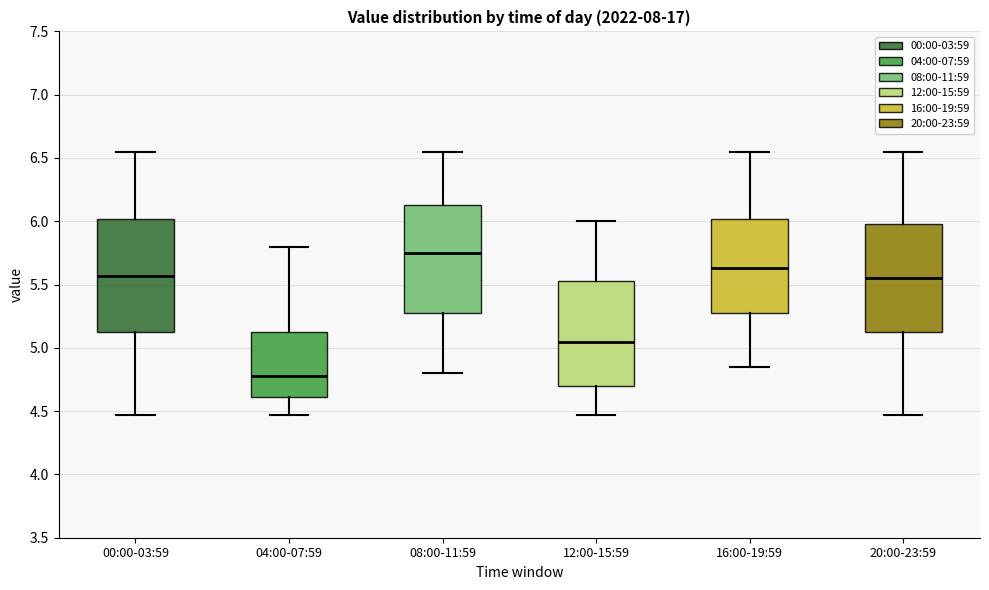

Reading left to right, read every box against the y-axis: the position of its median line, the range the box covers, and the ends of its whiskers. The values are not printed on the chart, so give them approximately, as read against the axis.

00:00-03:59: median 5.55, box 5.15 to 6.00, whiskers 4.45 to 6.55
04:00-07:59: median 4.80, box 4.60 to 5.15, whiskers 4.45 to 5.80
08:00-11:59: median 5.75, box 5.30 to 6.15, whiskers 4.80 to 6.55
12:00-15:59: median 5.05, box 4.70 to 5.55, whiskers 4.45 to 6.00
16:00-19:59: median 5.65, box 5.30 to 6.00, whiskers 4.85 to 6.55
20:00-23:59: median 5.55, box 5.15 to 6.00, whiskers 4.45 to 6.55